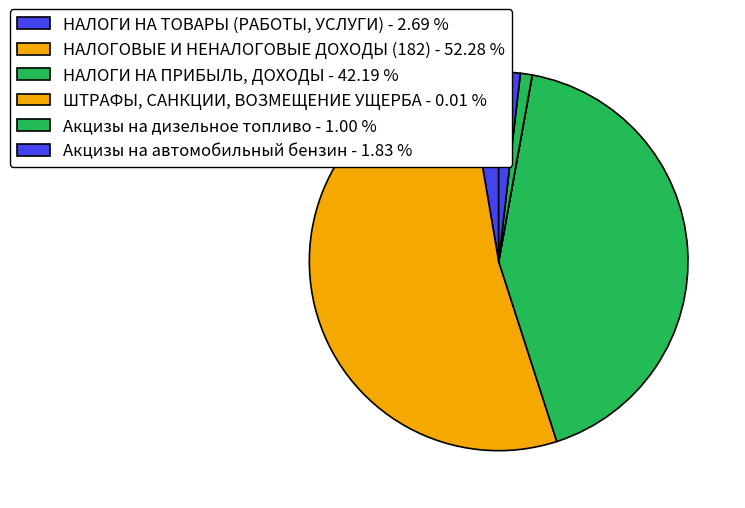

What is the largest slice in the pie chart?

НАЛОГОВЫЕ И НЕНАЛОГОВЫЕ ДОХОДЫ (182)